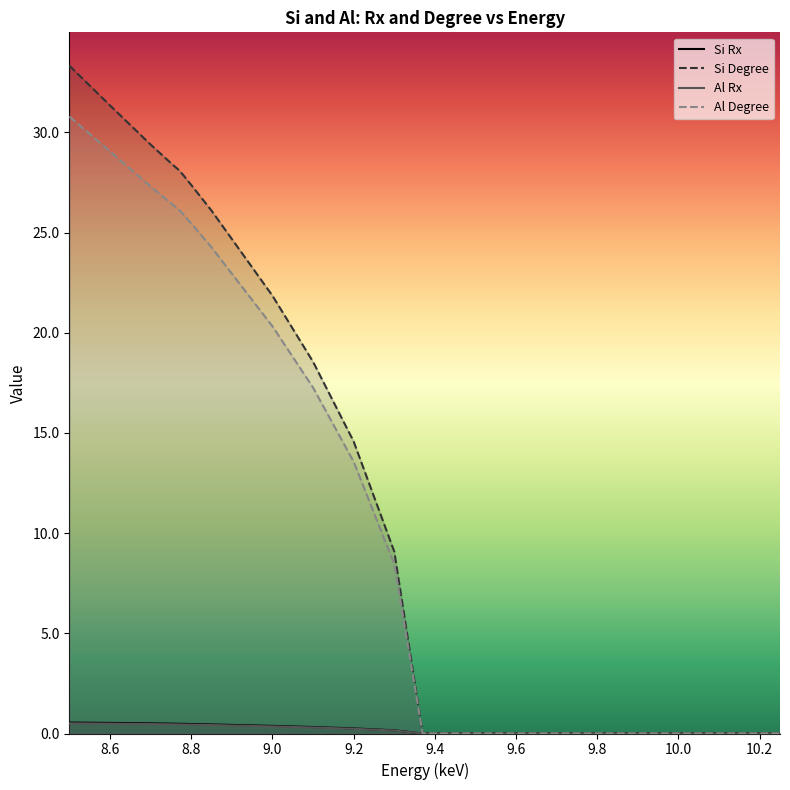

How many lines are shown in the chart?

4